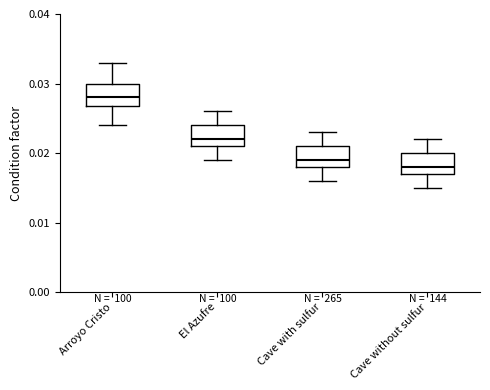

Reading left to right, read every box against the y-axis: the position of its median line, the range the box covers, and the ends of its whiskers. The values are not printed on the chart, so give them approximately, as read against the axis.

Arroyo Cristo: median 0.028, box 0.027 to 0.030, whiskers 0.024 to 0.033
El Azufre: median 0.022, box 0.021 to 0.024, whiskers 0.019 to 0.026
Cave with sulfur: median 0.019, box 0.018 to 0.021, whiskers 0.016 to 0.023
Cave without sulfur: median 0.018, box 0.017 to 0.020, whiskers 0.015 to 0.022